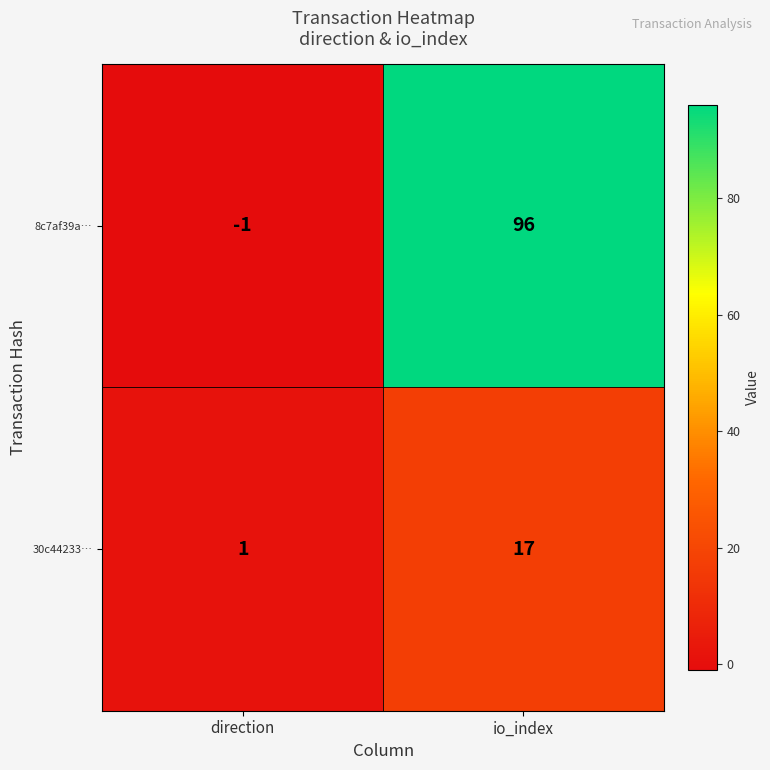

True or false: 30c44233… has a value of 1 at direction.

True